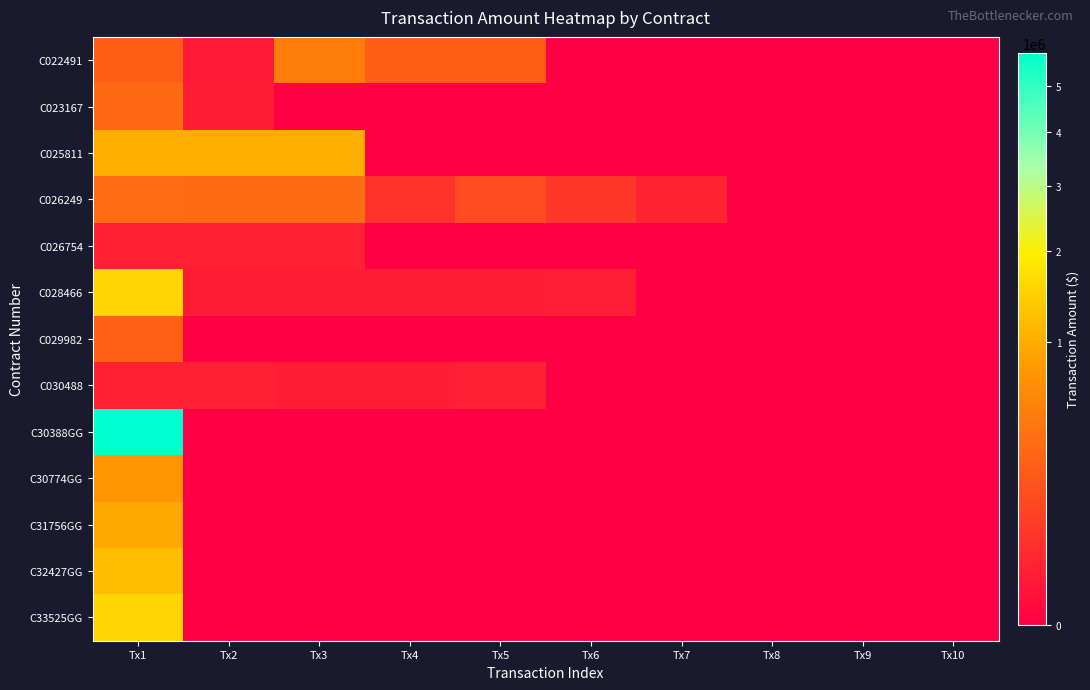

Reading left to right, what are all the values shown in this chart?

C022491: Tx1=235836	Tx2=10695	Tx3=471672	Tx4=235836	Tx5=235836	Tx6=0	Tx7=0	Tx8=0	Tx9=0	Tx10=0
C023167: Tx1=313674	Tx2=13521	Tx3=0	Tx4=0	Tx5=0	Tx6=0	Tx7=0	Tx8=0	Tx9=0	Tx10=0
C025811: Tx1=1036489	Tx2=1036489	Tx3=1036489	Tx4=0	Tx5=0	Tx6=0	Tx7=0	Tx8=0	Tx9=0	Tx10=0
C026249: Tx1=335000	Tx2=329962	Tx3=330682	Tx4=49583	Tx5=138560	Tx6=63750	Tx7=21250	Tx8=0	Tx9=0	Tx10=0
C026754: Tx1=17504	Tx2=16528	Tx3=16528	Tx4=0	Tx5=0	Tx6=0	Tx7=0	Tx8=0	Tx9=0	Tx10=0
C028466: Tx1=1547144	Tx2=13655	Tx3=13655	Tx4=13894	Tx5=13655	Tx6=14134	Tx7=0	Tx8=0	Tx9=0	Tx10=0
C029982: Tx1=250000	Tx2=0	Tx3=0	Tx4=0	Tx5=0	Tx6=0	Tx7=0	Tx8=0	Tx9=0	Tx10=0
C030488: Tx1=16528	Tx2=16528	Tx3=14000	Tx4=14000	Tx5=17500	Tx6=0	Tx7=0	Tx8=0	Tx9=0	Tx10=0
C30388GG: Tx1=5812415	Tx2=0	Tx3=0	Tx4=0	Tx5=0	Tx6=0	Tx7=0	Tx8=0	Tx9=0	Tx10=0
C30774GG: Tx1=750000	Tx2=0	Tx3=0	Tx4=0	Tx5=0	Tx6=0	Tx7=0	Tx8=0	Tx9=0	Tx10=0
C31756GG: Tx1=950000	Tx2=0	Tx3=0	Tx4=0	Tx5=0	Tx6=0	Tx7=0	Tx8=0	Tx9=0	Tx10=0
C32427GG: Tx1=1227840	Tx2=0	Tx3=0	Tx4=0	Tx5=0	Tx6=0	Tx7=0	Tx8=0	Tx9=0	Tx10=0
C33525GG: Tx1=1548155	Tx2=0	Tx3=0	Tx4=0	Tx5=0	Tx6=0	Tx7=0	Tx8=0	Tx9=0	Tx10=0